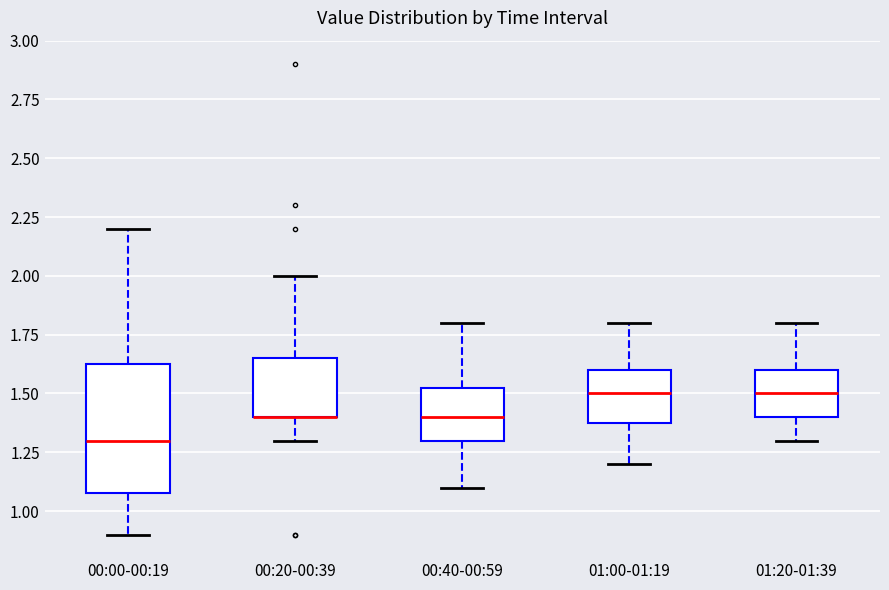

Reading left to right, transcribe this box plot: for each box, give where its median line is, the range the box spans, and where its two whiskers end, as read against the y-axis. The values are not printed on the chart, so give them approximately, as read against the axis.

00:00-00:19: median 1.30, box 1.10 to 1.65, whiskers 0.90 to 2.20
00:20-00:39: median 1.40 (drawn on the box's lower edge), box 1.40 to 1.65, whiskers 1.30 to 2.00
00:40-00:59: median 1.40, box 1.30 to 1.55, whiskers 1.10 to 1.80
01:00-01:19: median 1.50, box 1.40 to 1.60, whiskers 1.20 to 1.80
01:20-01:39: median 1.50, box 1.40 to 1.60, whiskers 1.30 to 1.80